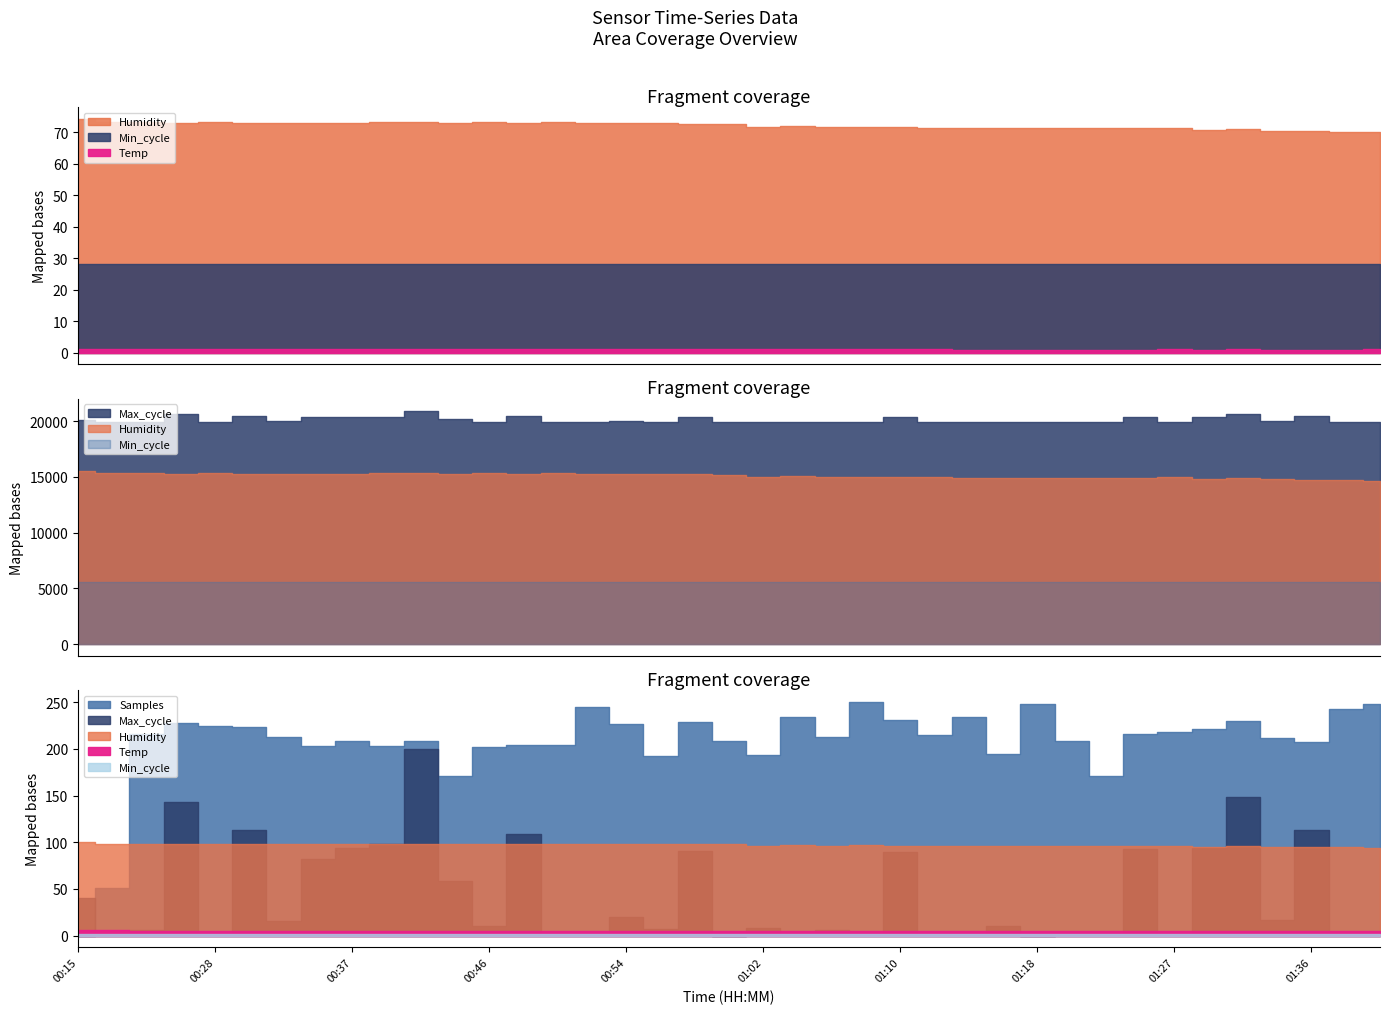

Which has a higher value, 00:39 or 00:21?

00:21